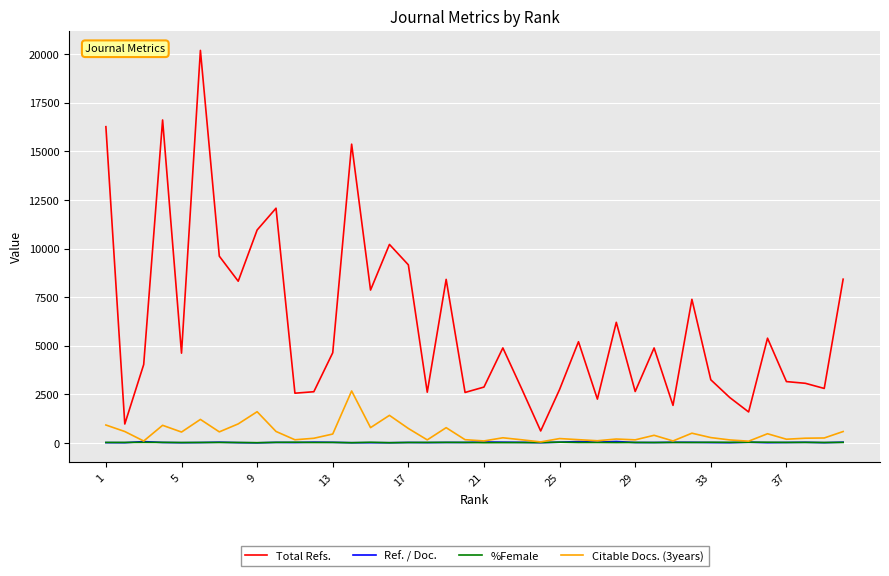

What is the maximum value shown in the chart?

20188.0